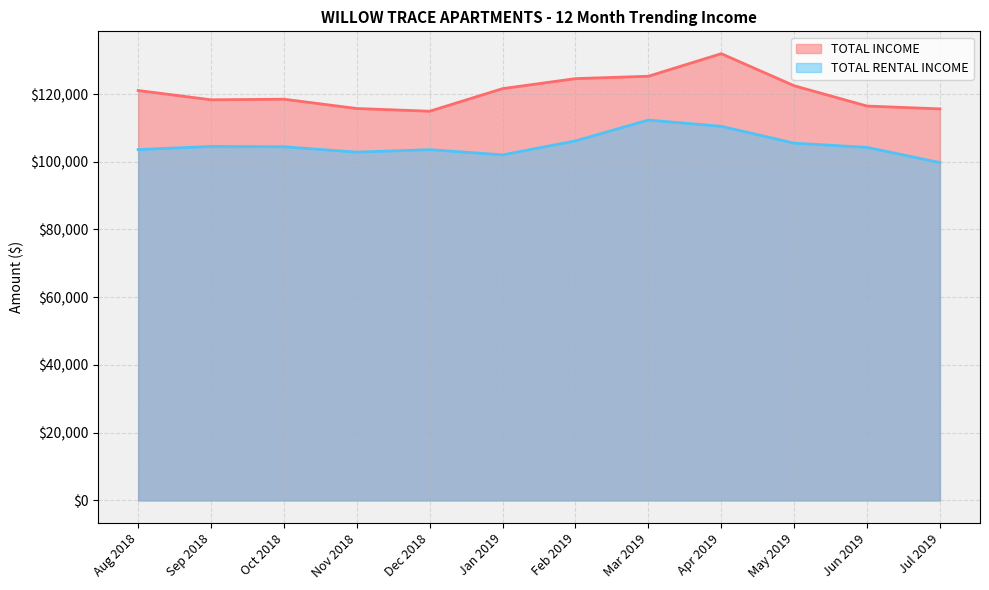

Does the chart display data point markers on the line(s)?

No